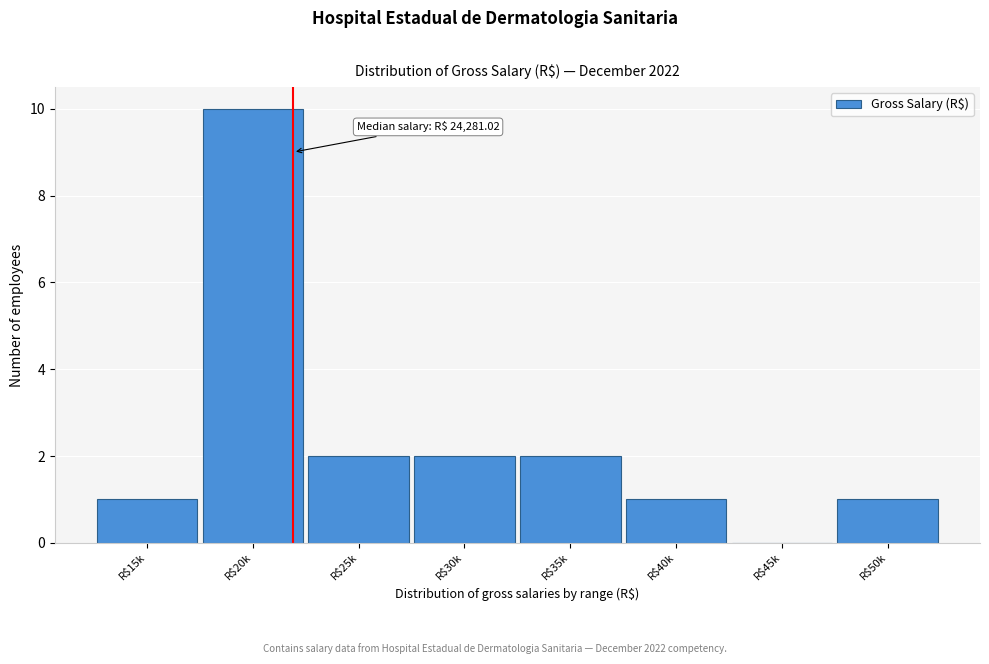

What is the maximum value shown in the chart?

10